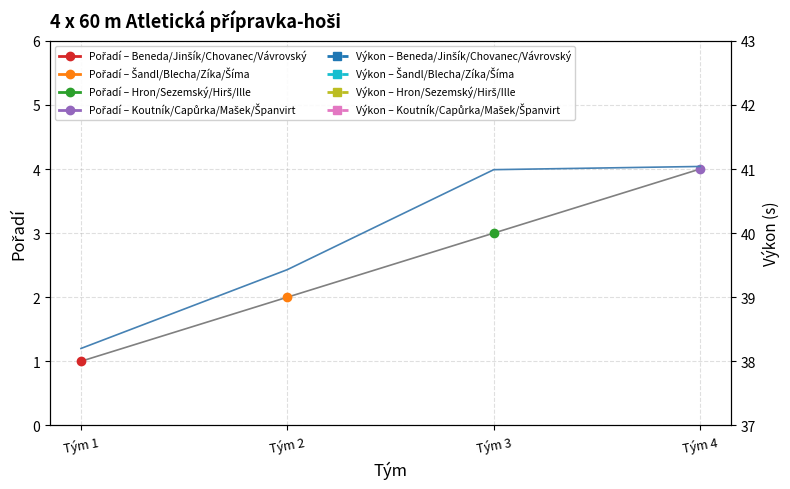

How many values in the Výkon series exceed 40?

2